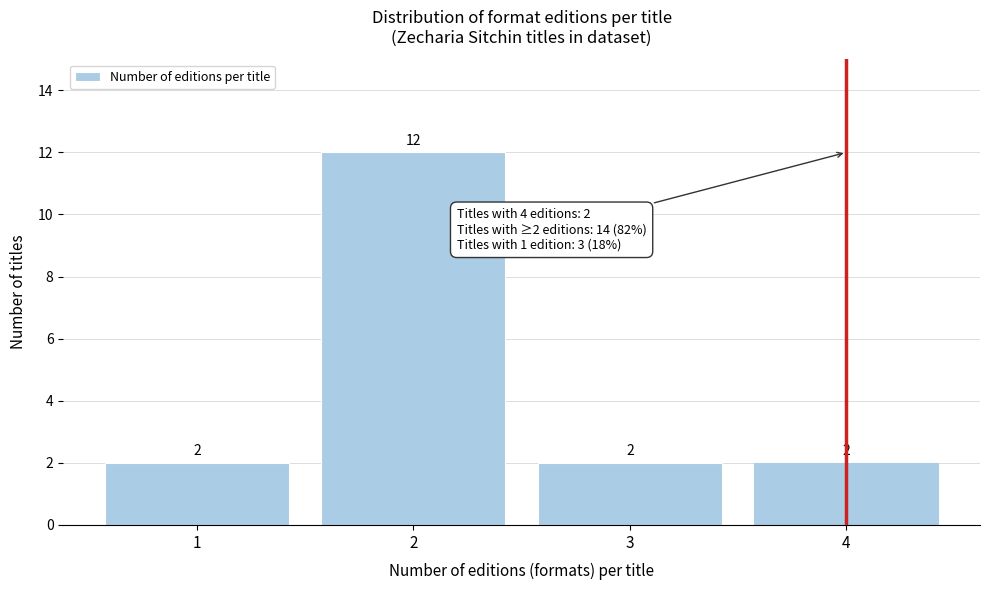

Reading right to left, extract all data points from this chart.

4=2	3=2	2=12	1=2